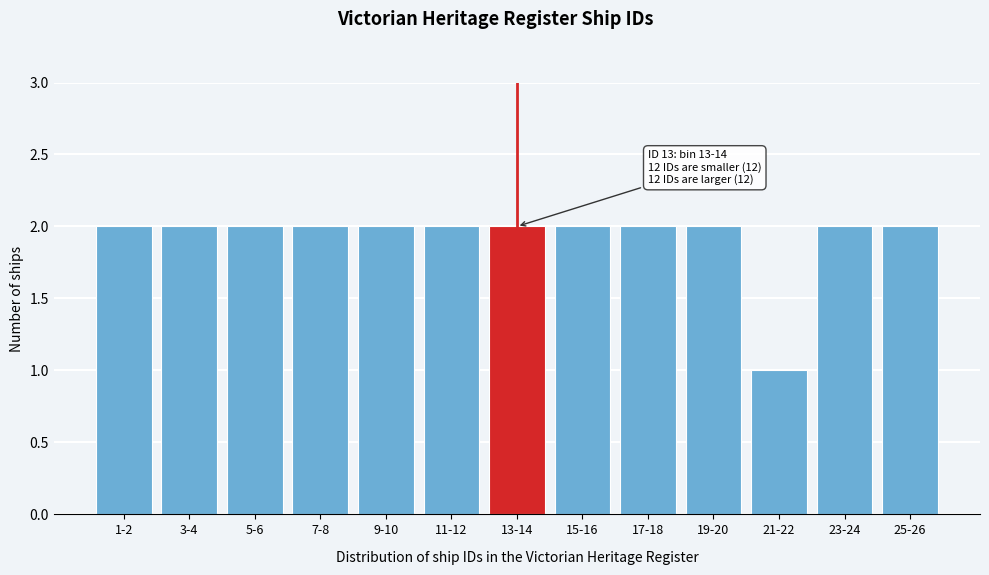

Reading left to right, extract all data points from this chart.

2	2	2	2	2	2	2	2	2	2	1	2	2